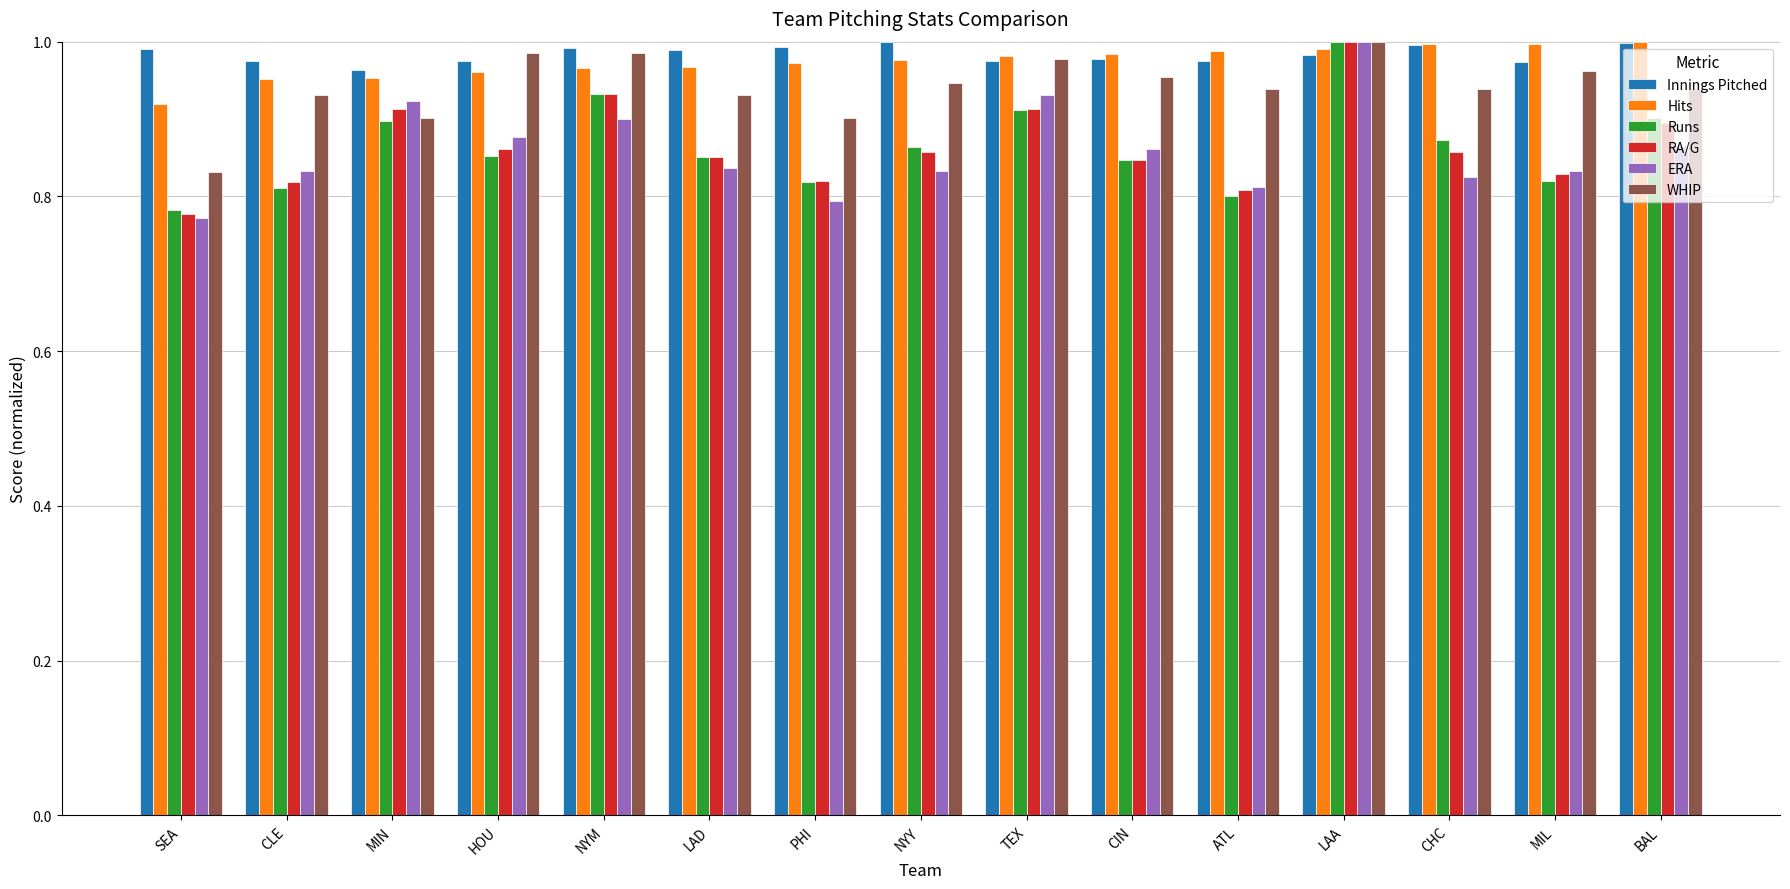

What is the label of the 4th bar from the left?

HOU